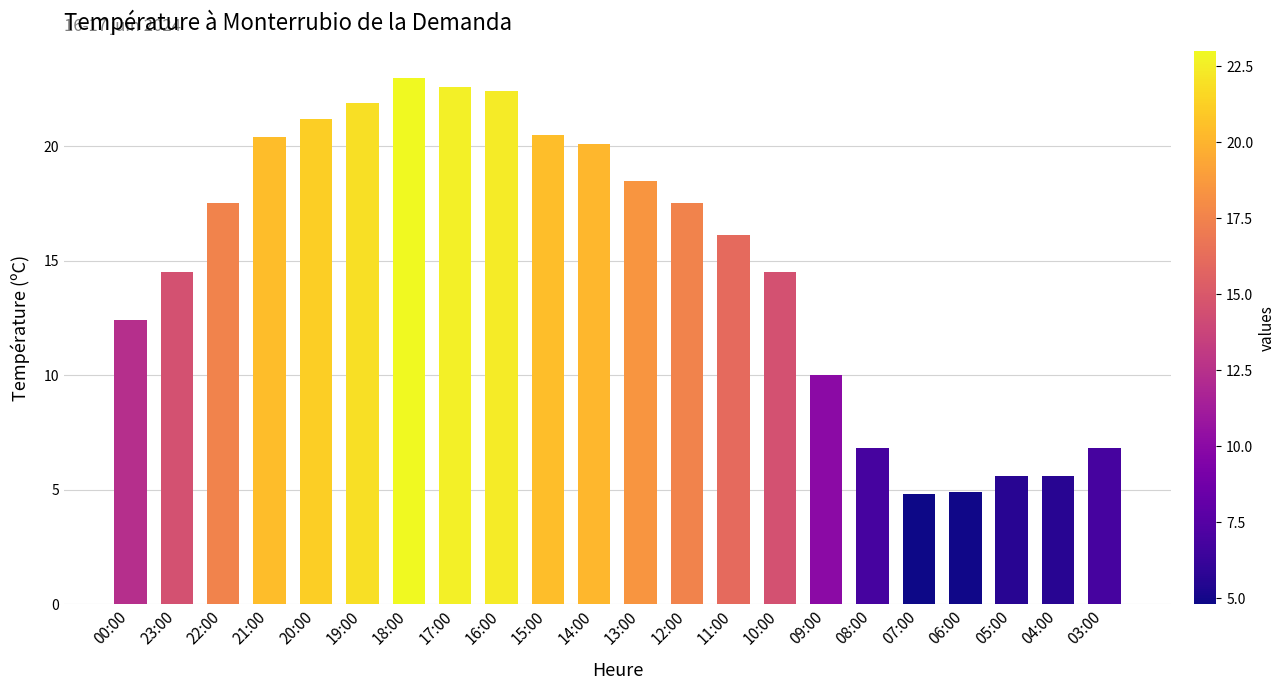

What is the greatest value displayed?

23.0